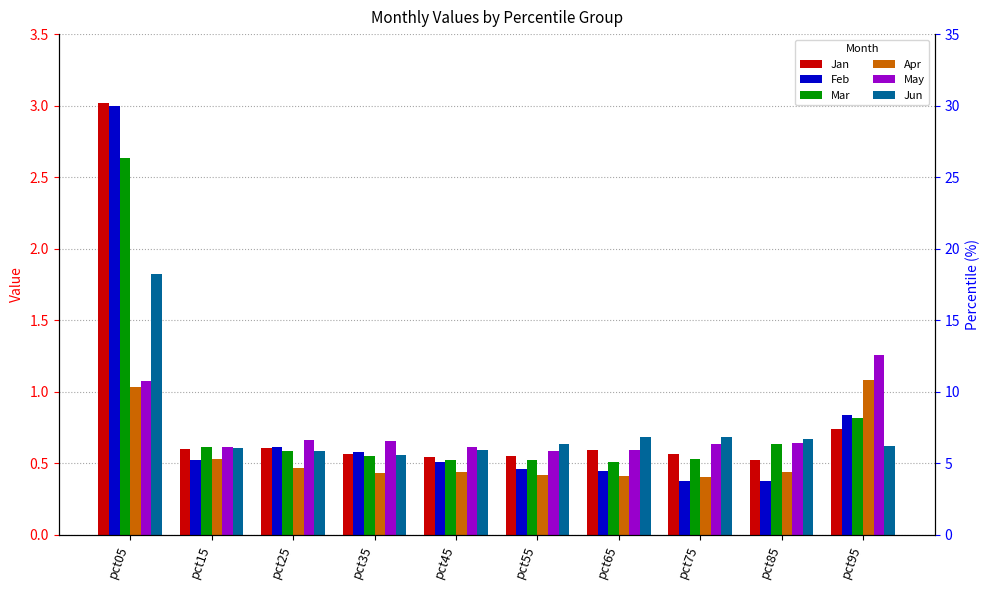

The value of May at pct35 is 0.7. True or false?

True